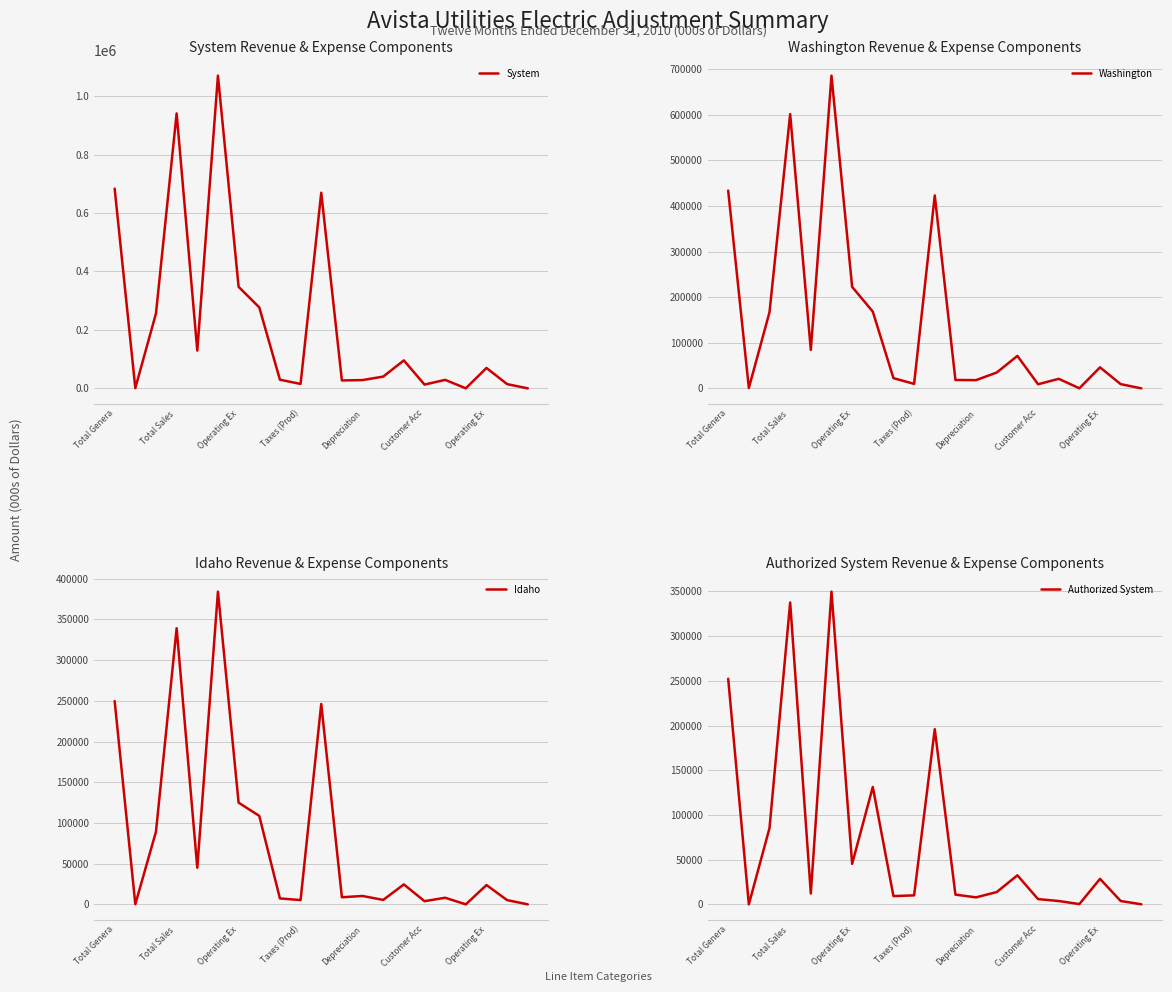

What is the difference between the maximum and second lowest values in the Washington series?

685559